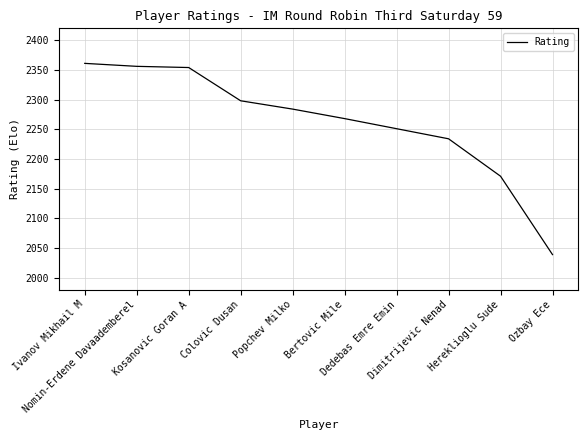

Between Dimitrijevic Nenad and Ivanov Mikhail M, which is larger?

Ivanov Mikhail M